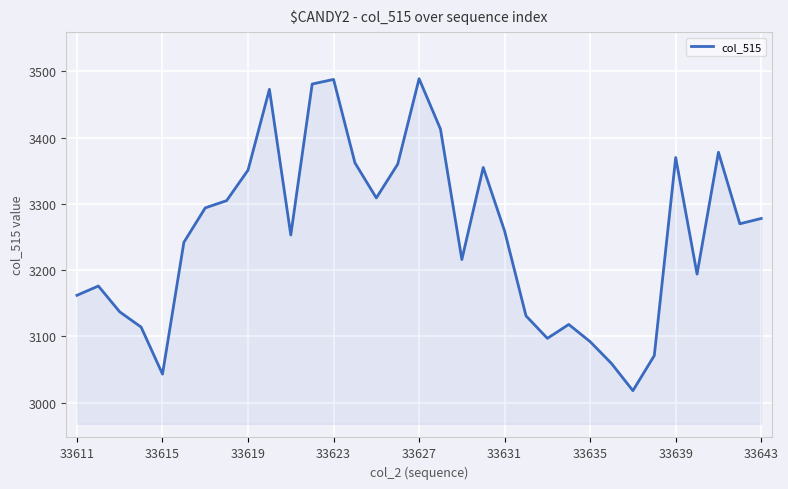

What is the greatest value displayed?

3489